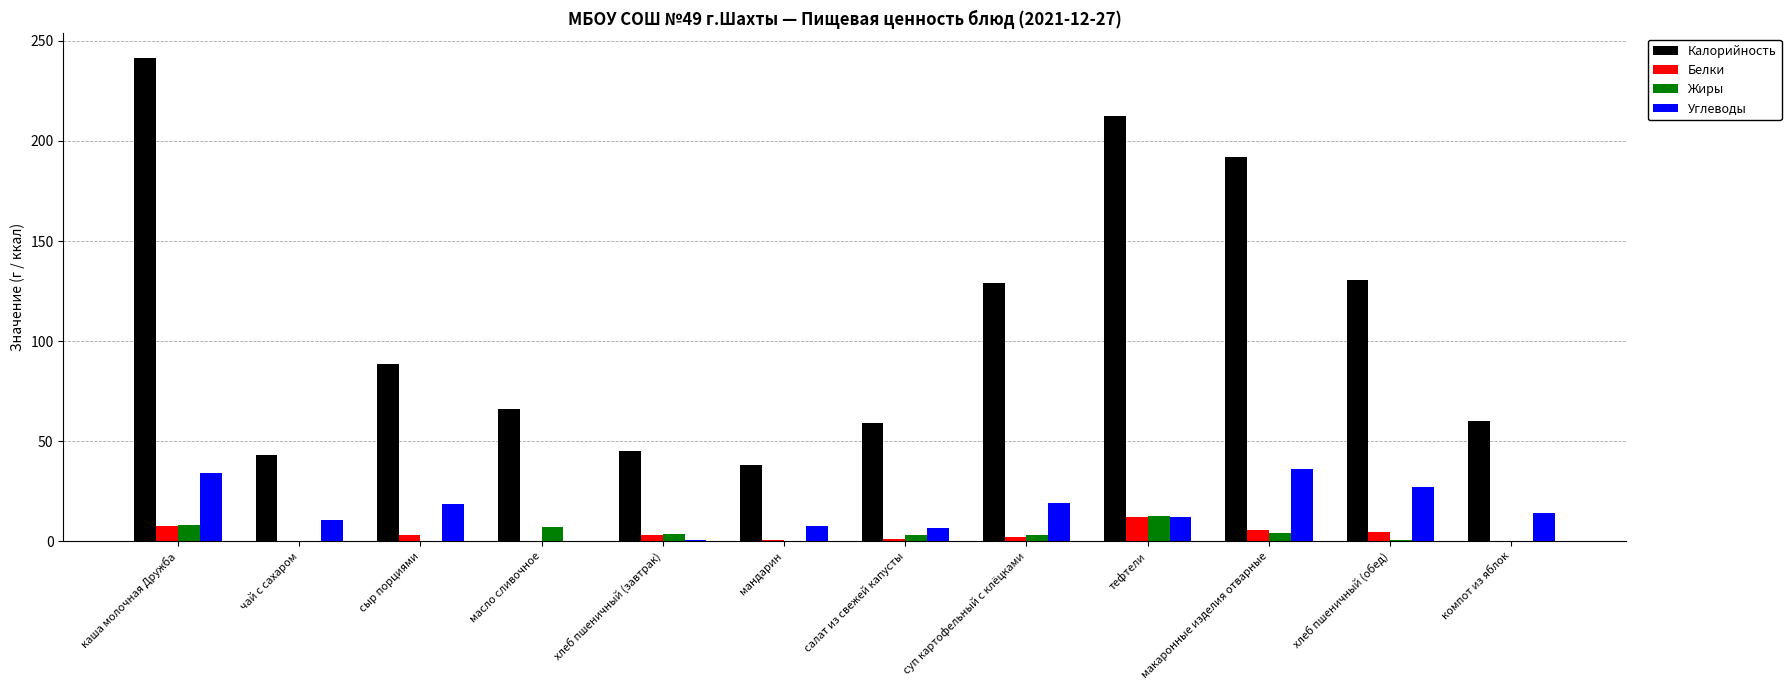

At which category is the sum across all series the highest?

каша молочная Дружба